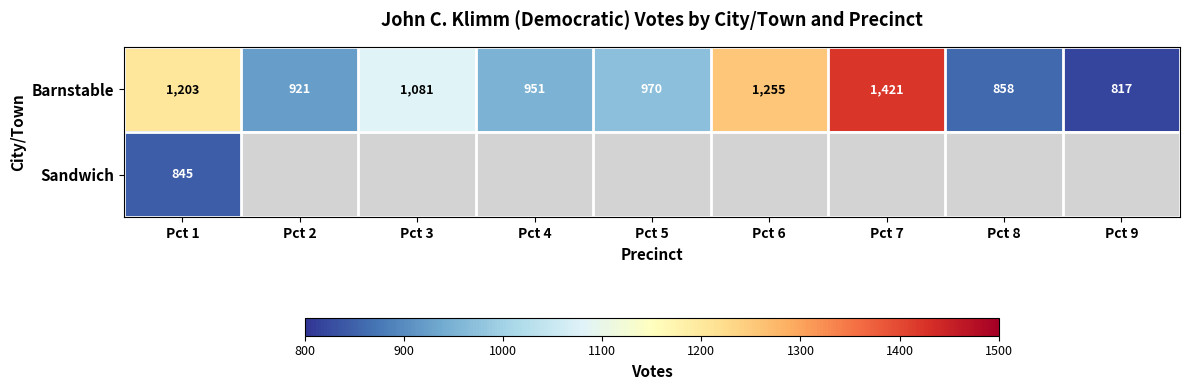

The value of Barnstable at Pct 4 is 951. True or false?

True